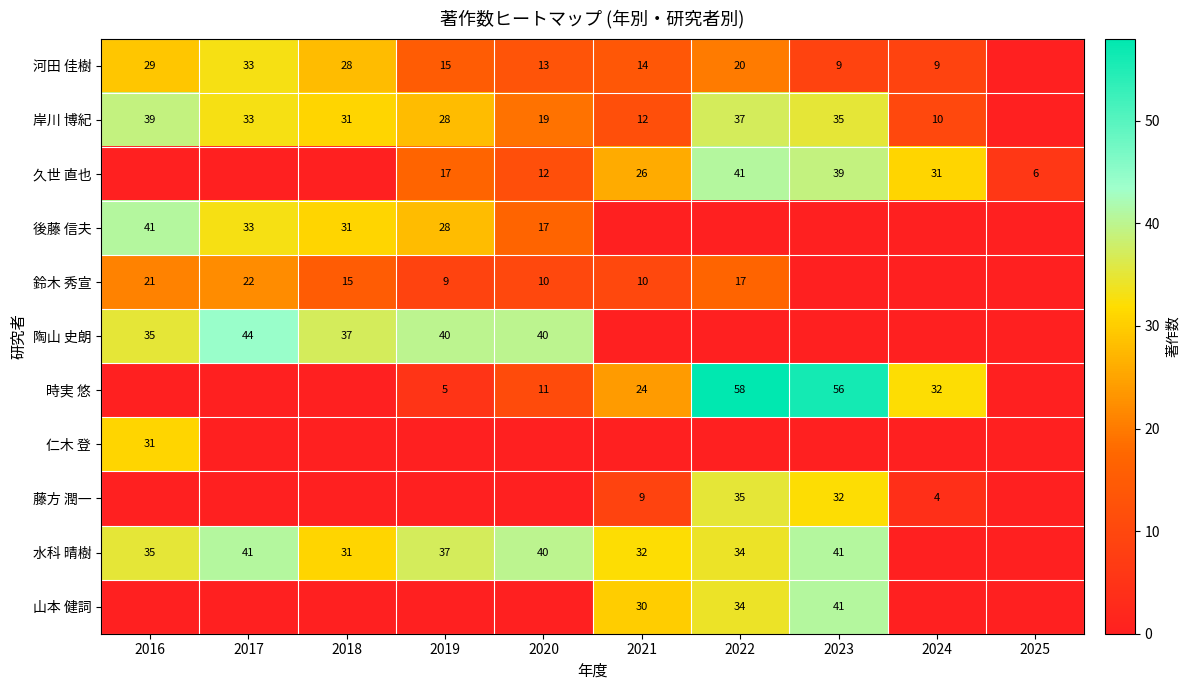

The 陶山 史朗 series shows 40 at 2020. True or false?

True